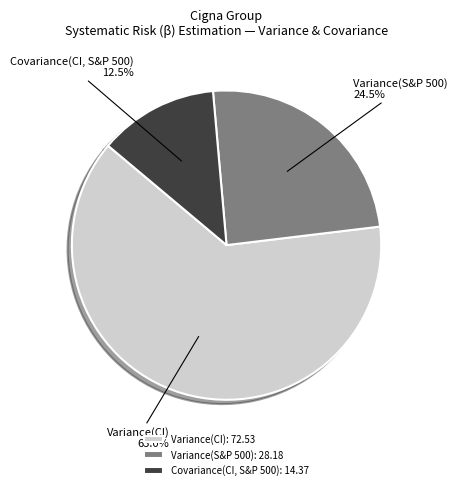

What is the ratio of the value at Variance(S&P 500) to the value at Variance(CI)?

0.4